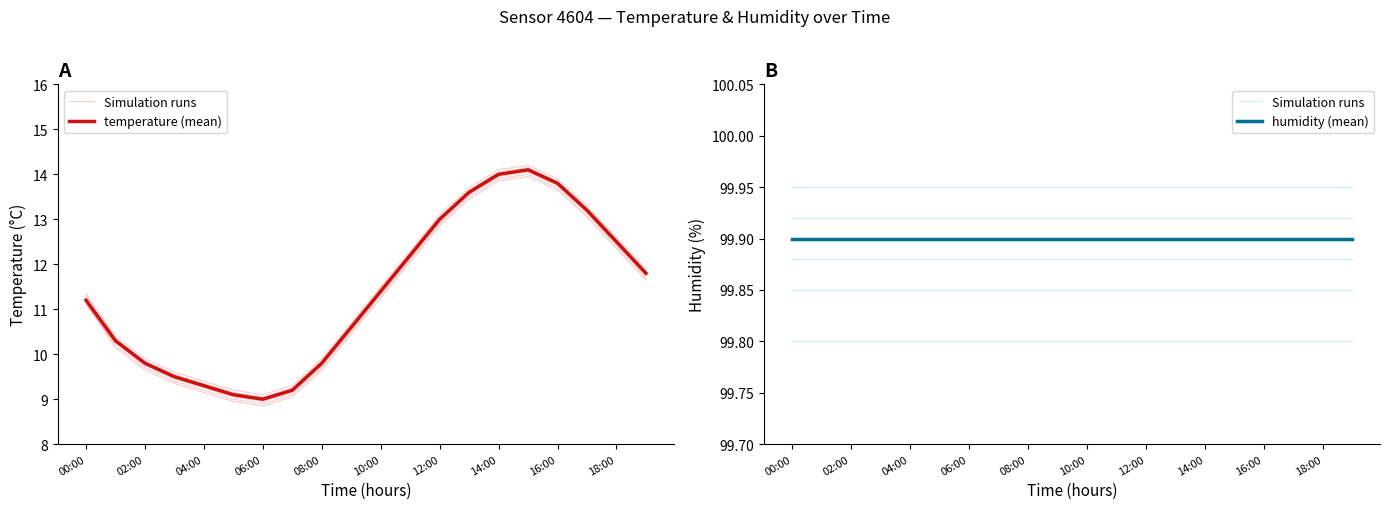

Which label corresponds to the largest value in the chart?

00:00